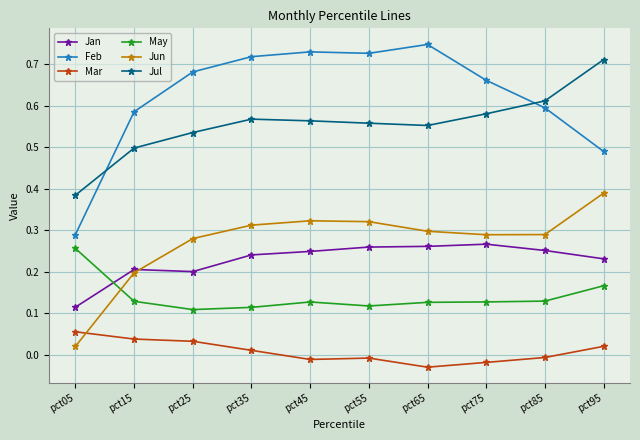

True or false: May and Jul cross at least once.

False